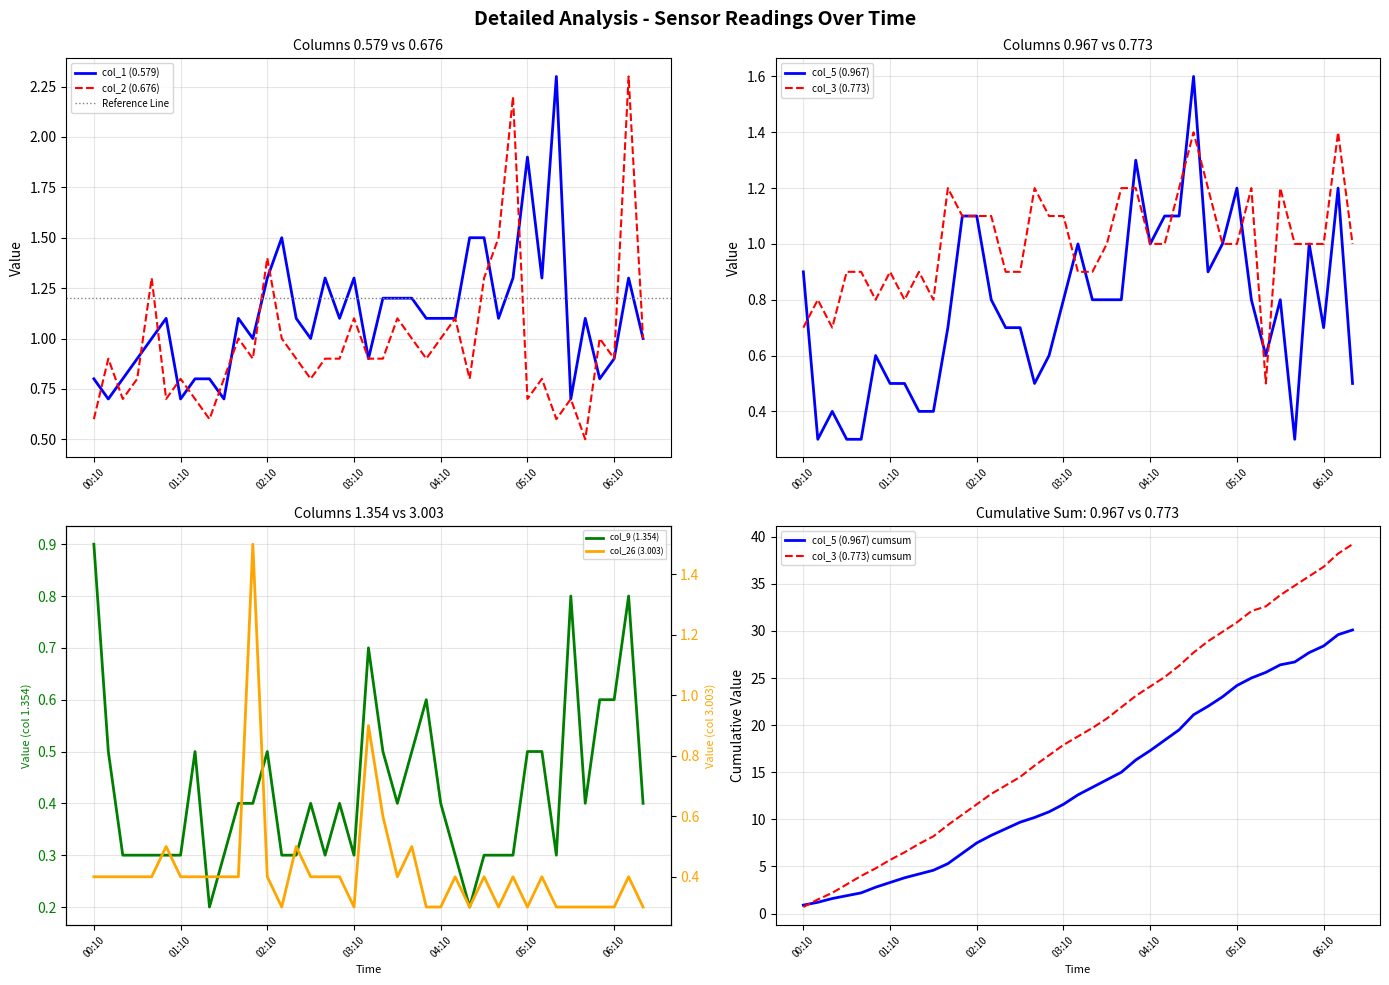

True or false: col_5 (0.967) and col_26 (3.003) cross at least once.

True